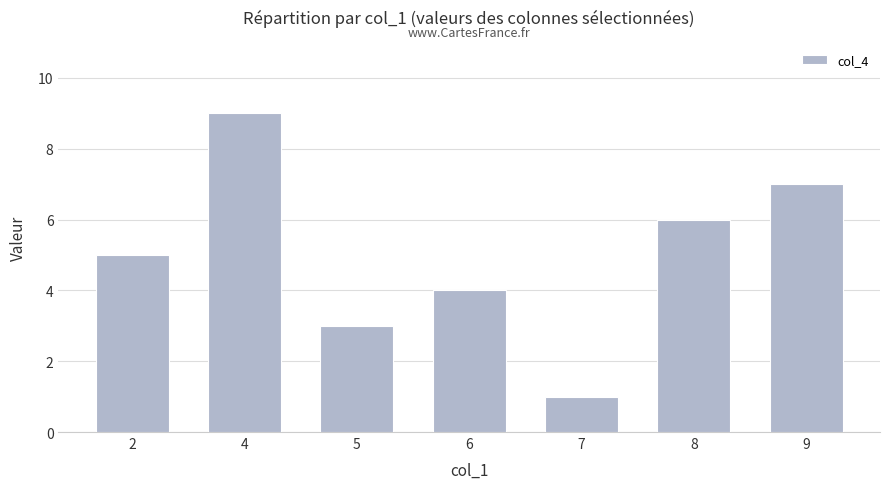

The value at 4 is 9. True or false?

True